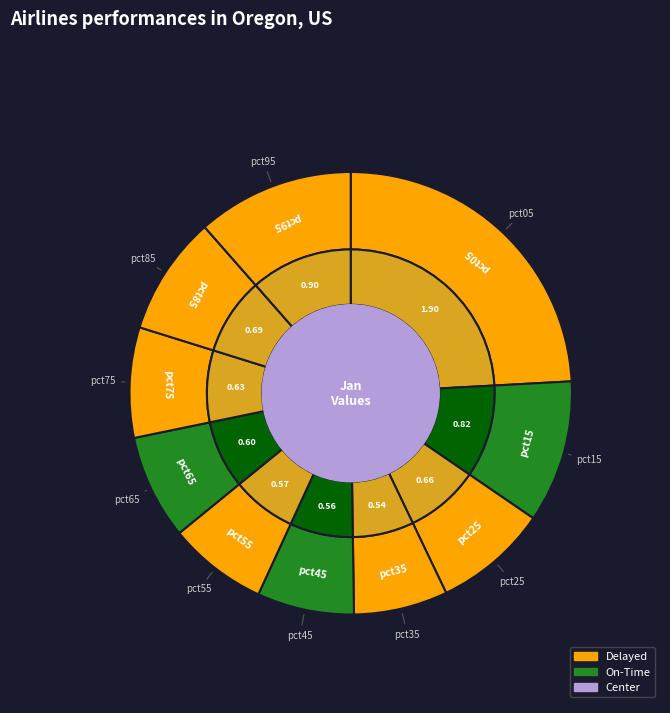

Is the sum of pct05 and pct95 greater than half?

No